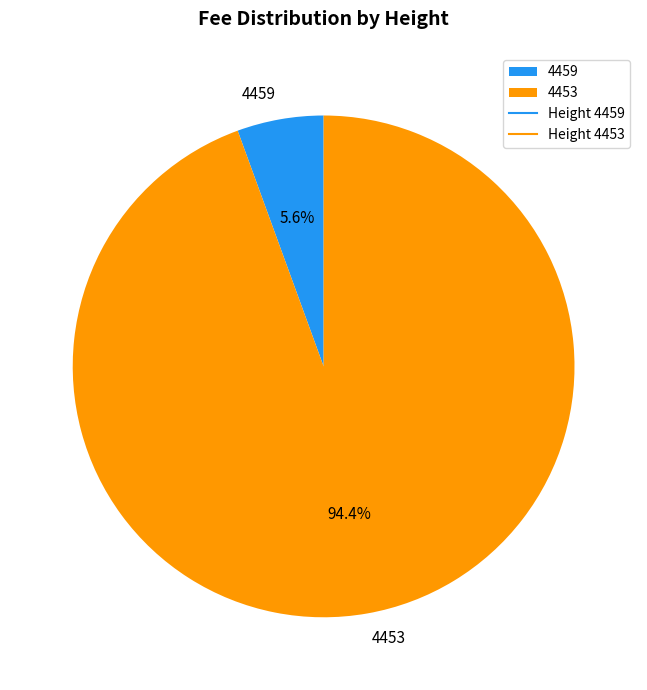

What portion of the pie excludes 4453?

5.6%